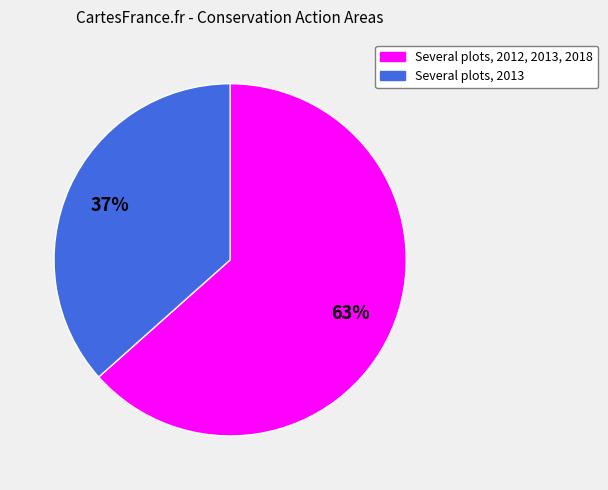

Is there a majority slice in this chart?

Yes